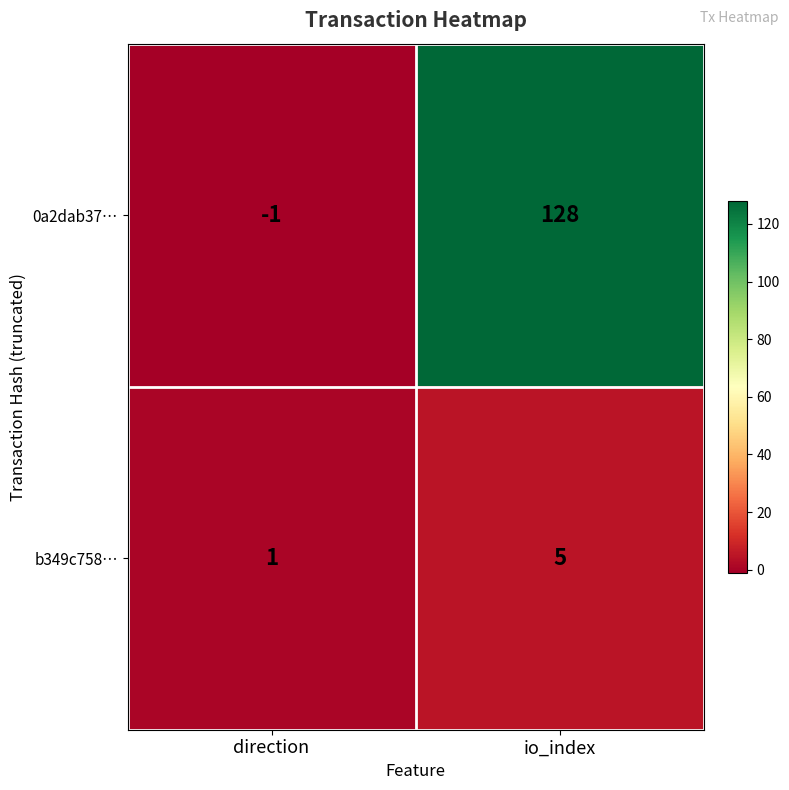

Which series has the widest spread of values?

0a2dab37…